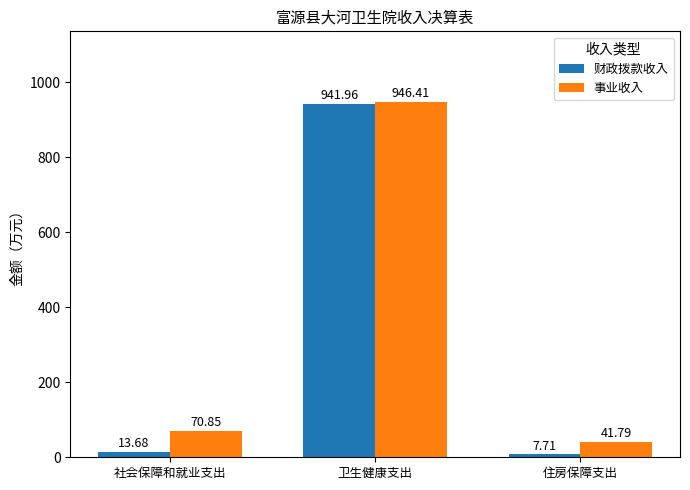

What is the sum of all 财政拨款收入 values?

963.4